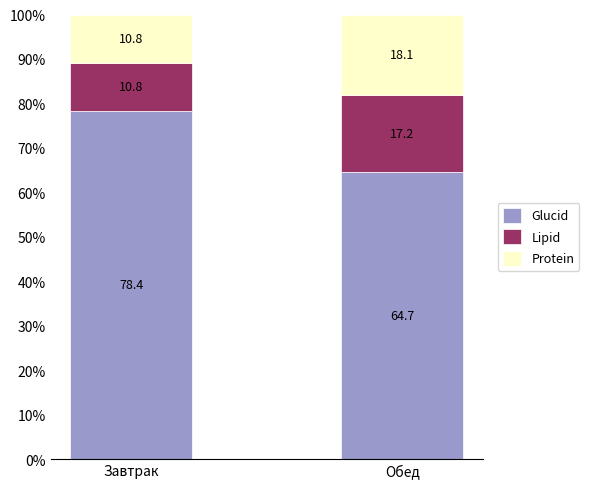

What is the total value across all series at Завтрак?

100.0